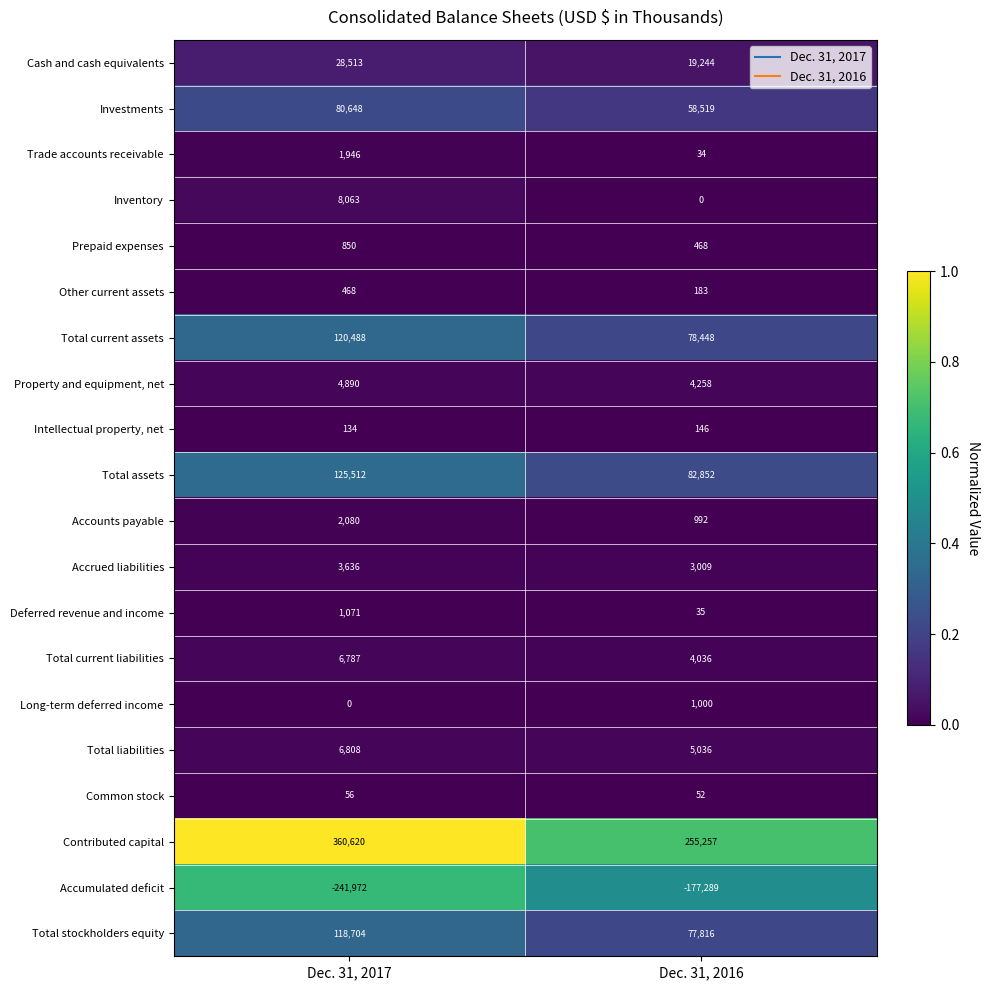

At which category is the sum across all series the highest?

Dec. 31, 2017